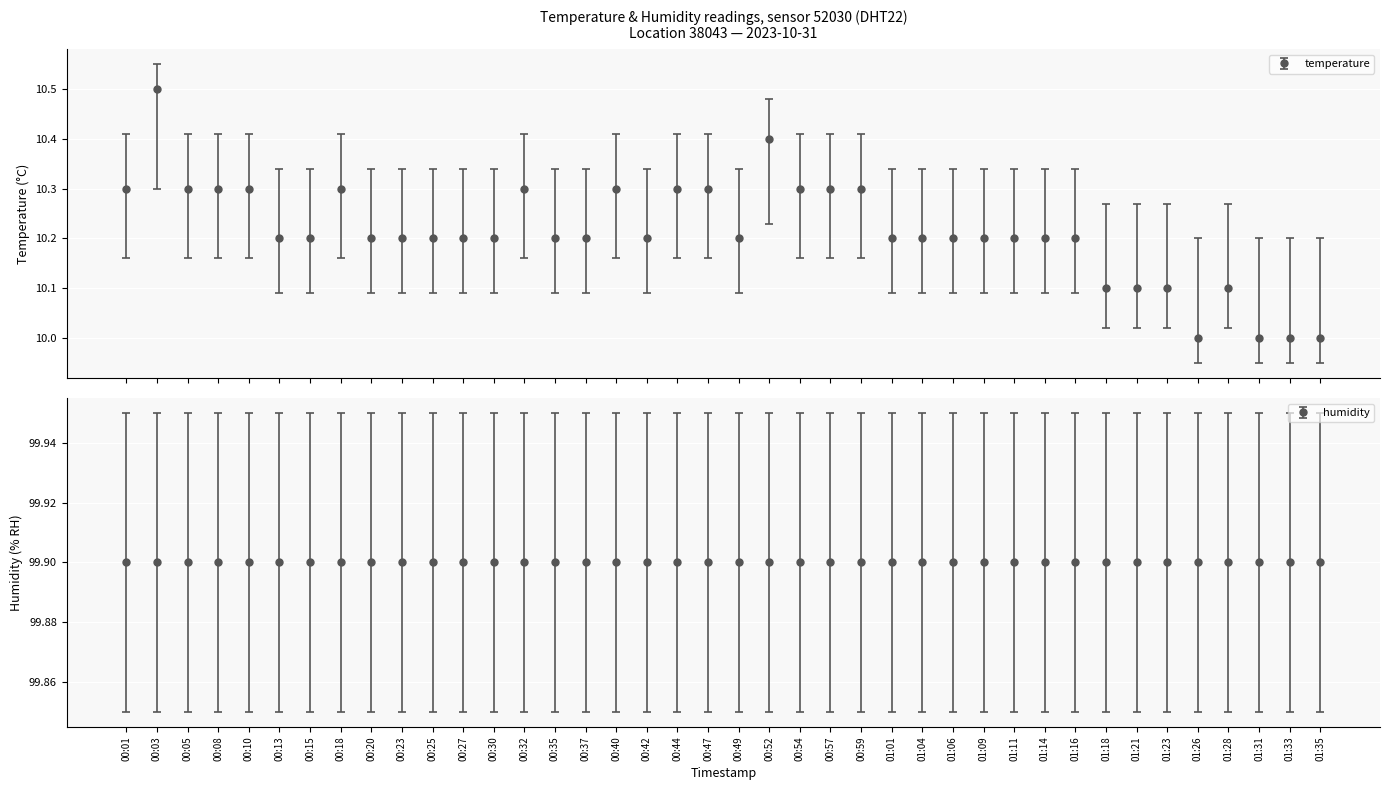

True or false: the data has more than 0 interior local peaks.

True